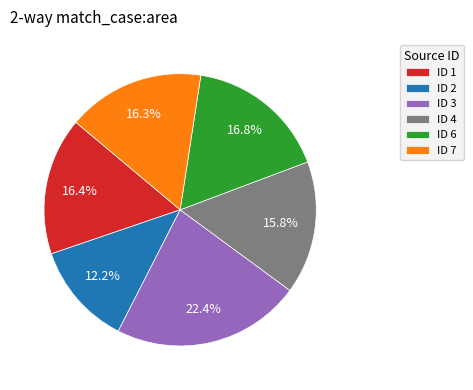

Approximately how many times larger is the value at ID 3 compared to ID 2?

1.8